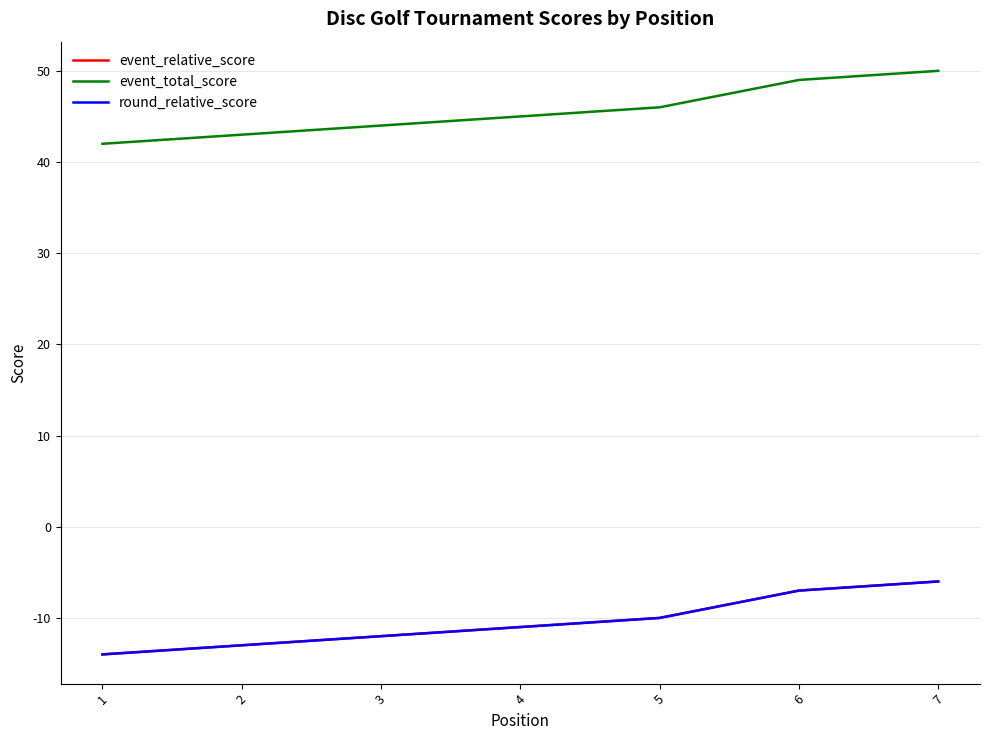

Which category has the lowest value across all series?

1